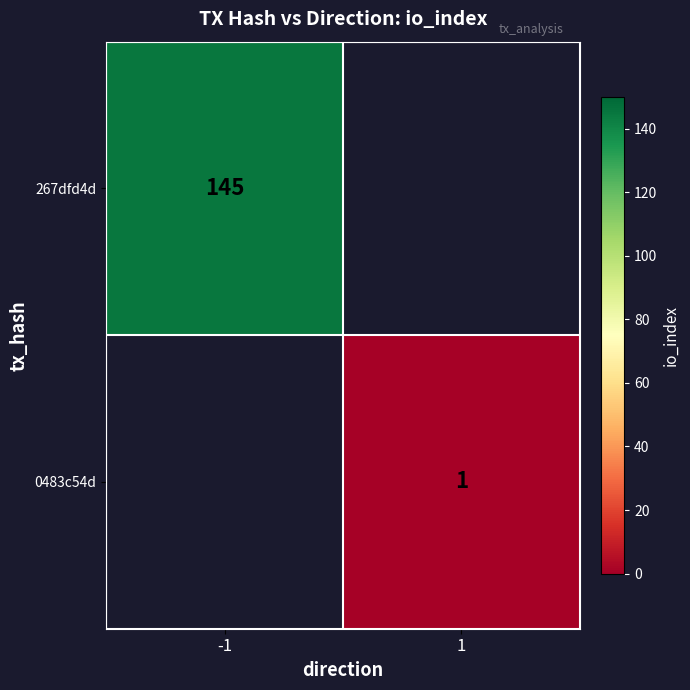

The value of 267dfd4d at -1 is 246. True or false?

False